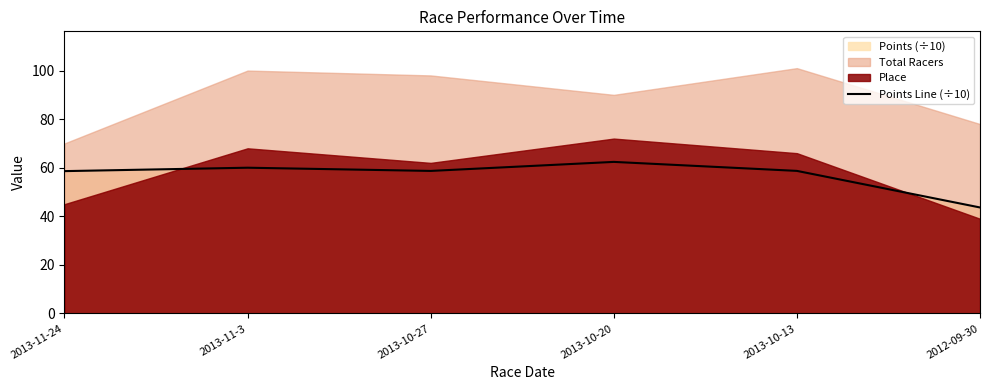

The chart shows a value of 58.7 at 2013-10-13. True or false?

True